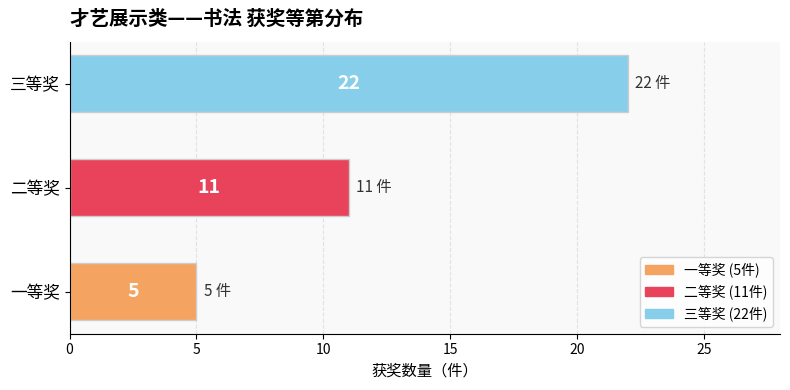

At which label is the value closest to 13?

二等奖